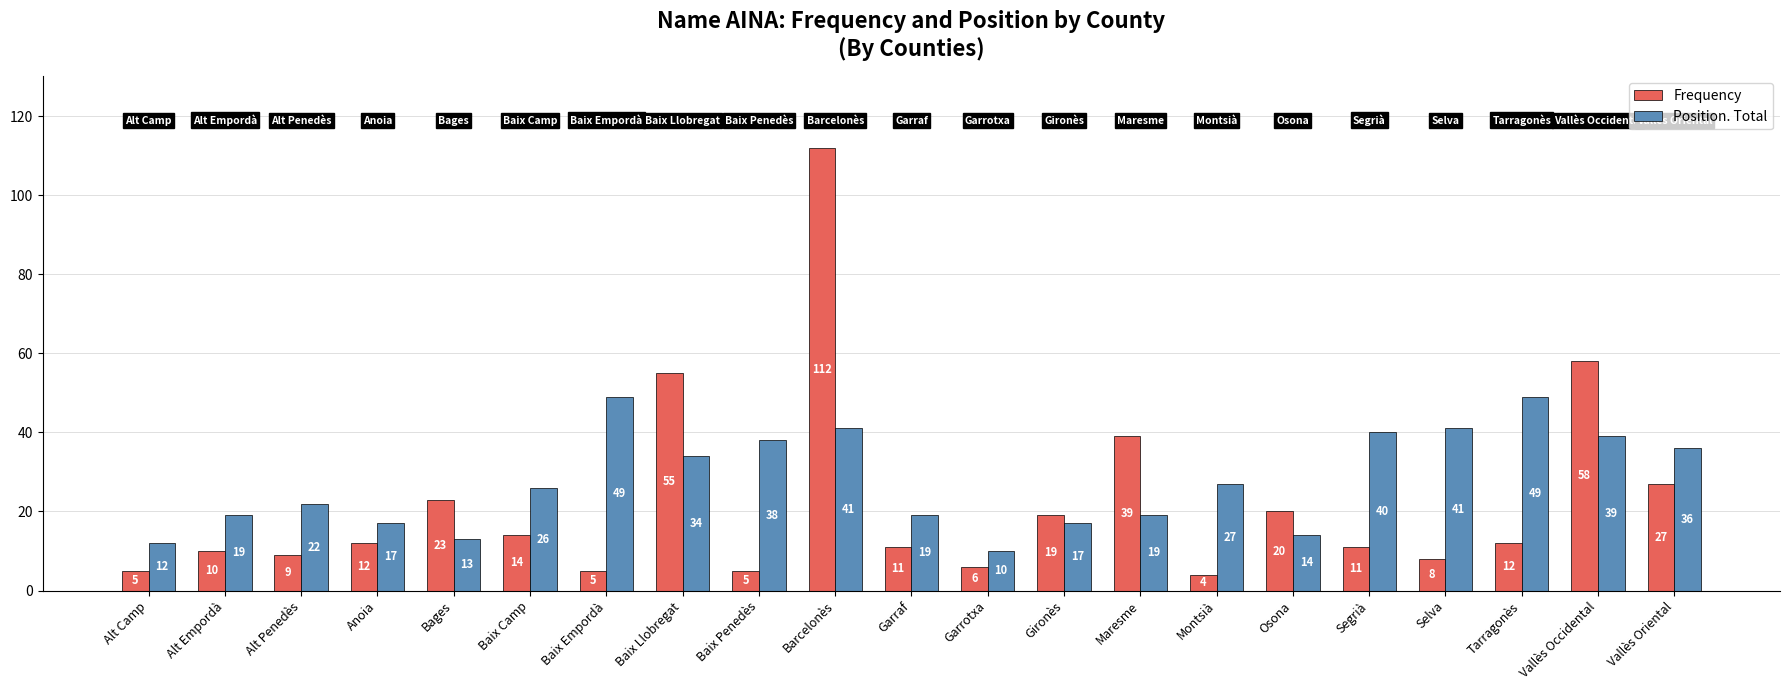

Which series has the largest range (max minus min)?

Frequency